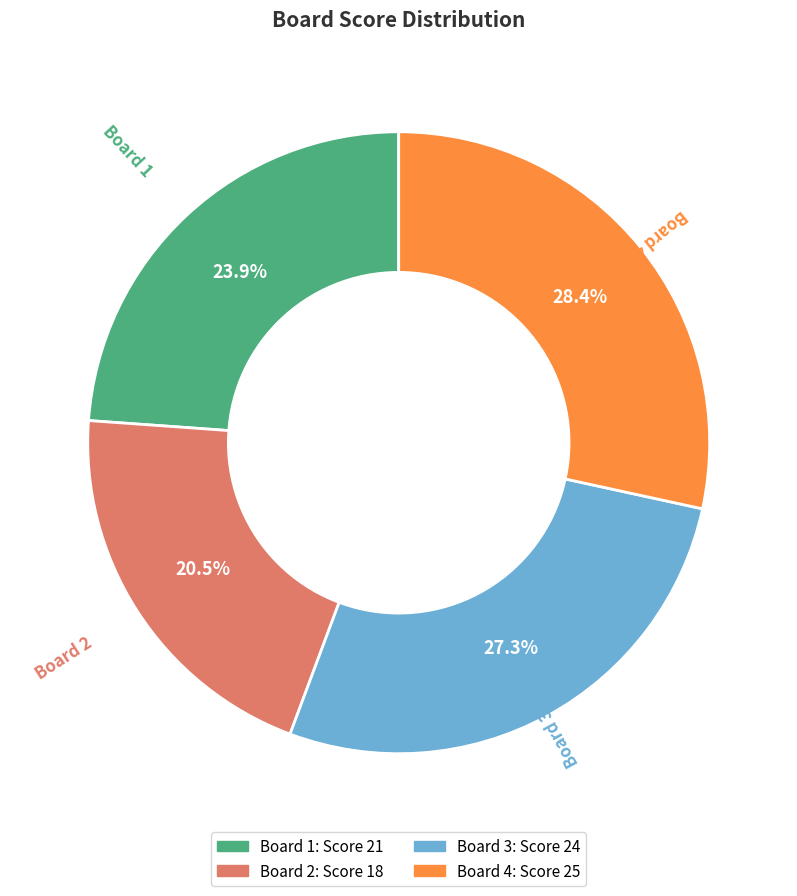

What portion of the pie excludes Board 2?

79.5%